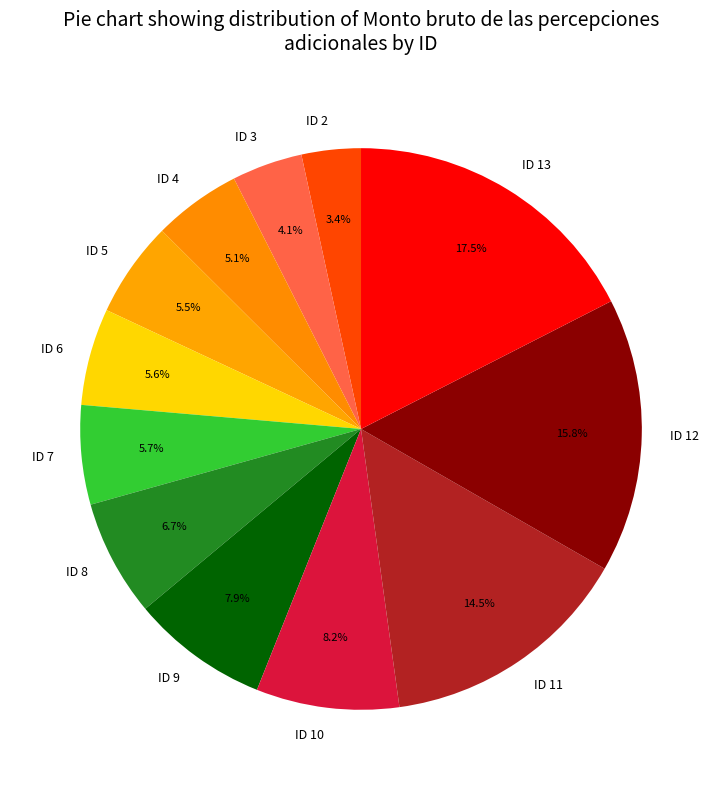

Does any single category account for the majority?

No